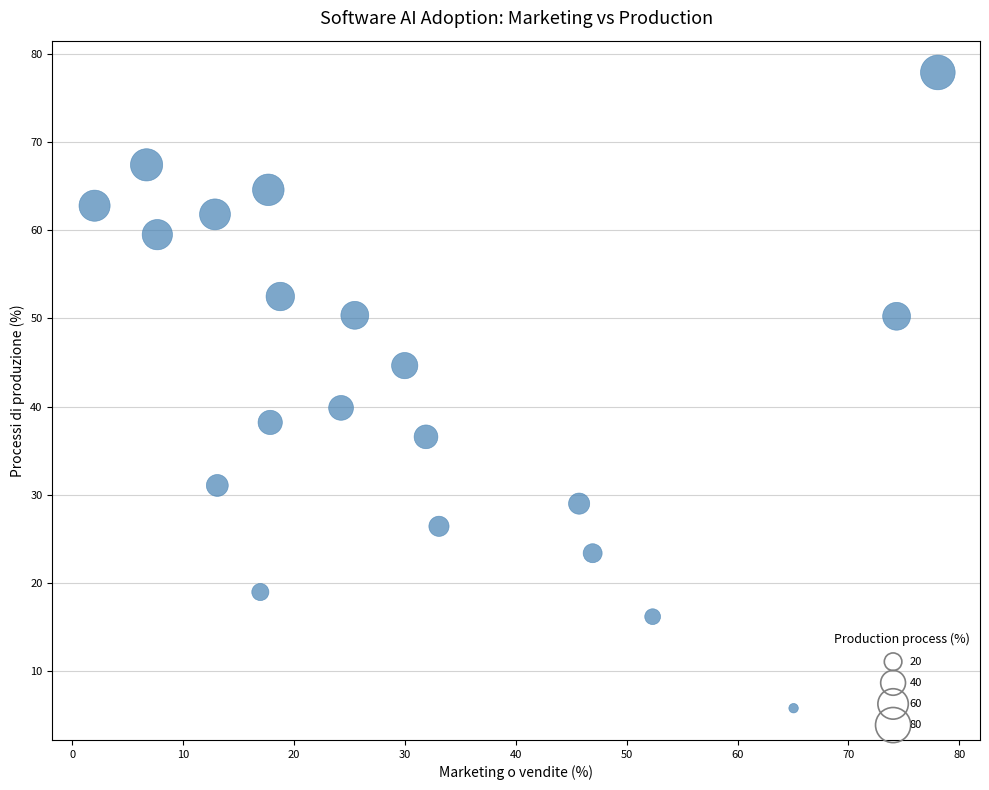

What is the range of Y values (max minus min)?

72.0